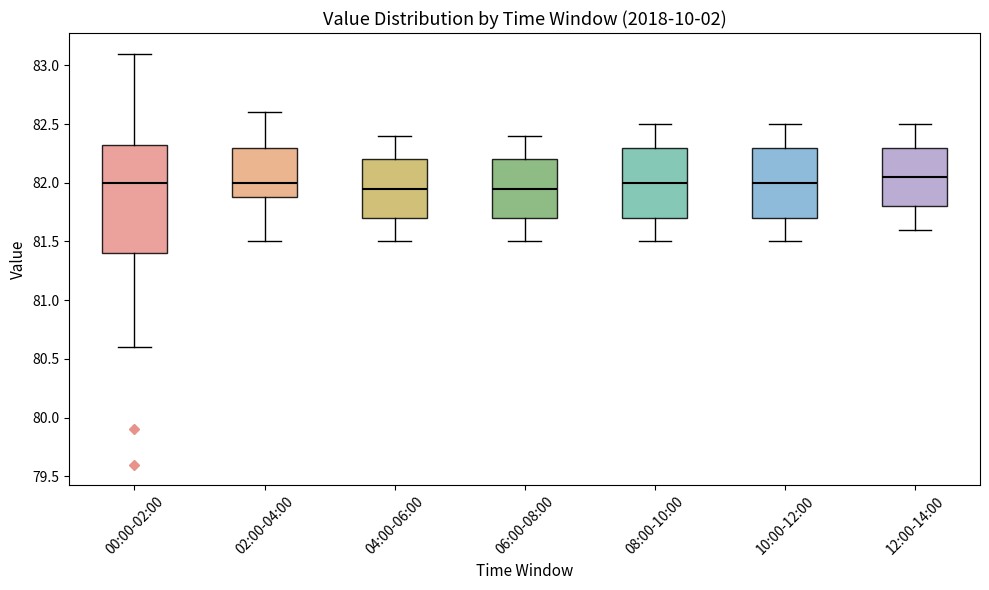

Reading left to right, transcribe this box plot: for each box, give where its median line is, the range the box spans, and where its two whiskers end, as read against the y-axis. The values are not printed on the chart, so give them approximately, as read against the axis.

00:00-02:00: median 82.00, box 81.40 to 82.35, whiskers 80.60 to 83.10
02:00-04:00: median 82.00, box 81.90 to 82.30, whiskers 81.50 to 82.60
04:00-06:00: median 81.95, box 81.70 to 82.20, whiskers 81.50 to 82.40
06:00-08:00: median 81.95, box 81.70 to 82.20, whiskers 81.50 to 82.40
08:00-10:00: median 82.00, box 81.70 to 82.30, whiskers 81.50 to 82.50
10:00-12:00: median 82.00, box 81.70 to 82.30, whiskers 81.50 to 82.50
12:00-14:00: median 82.05, box 81.80 to 82.30, whiskers 81.60 to 82.50